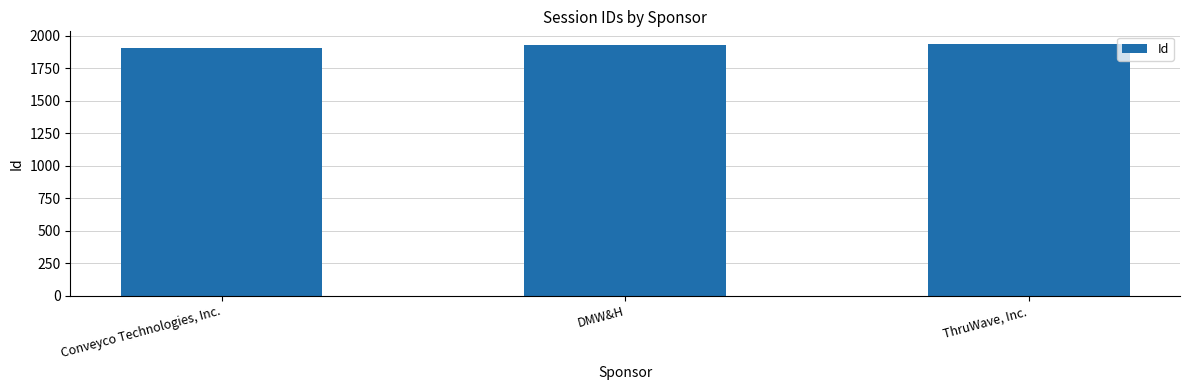

What is the label of the 3rd bar from the left?

ThruWave, Inc.